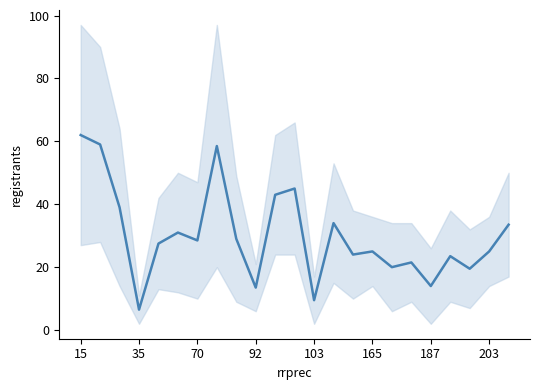

What is the average value?

30.1